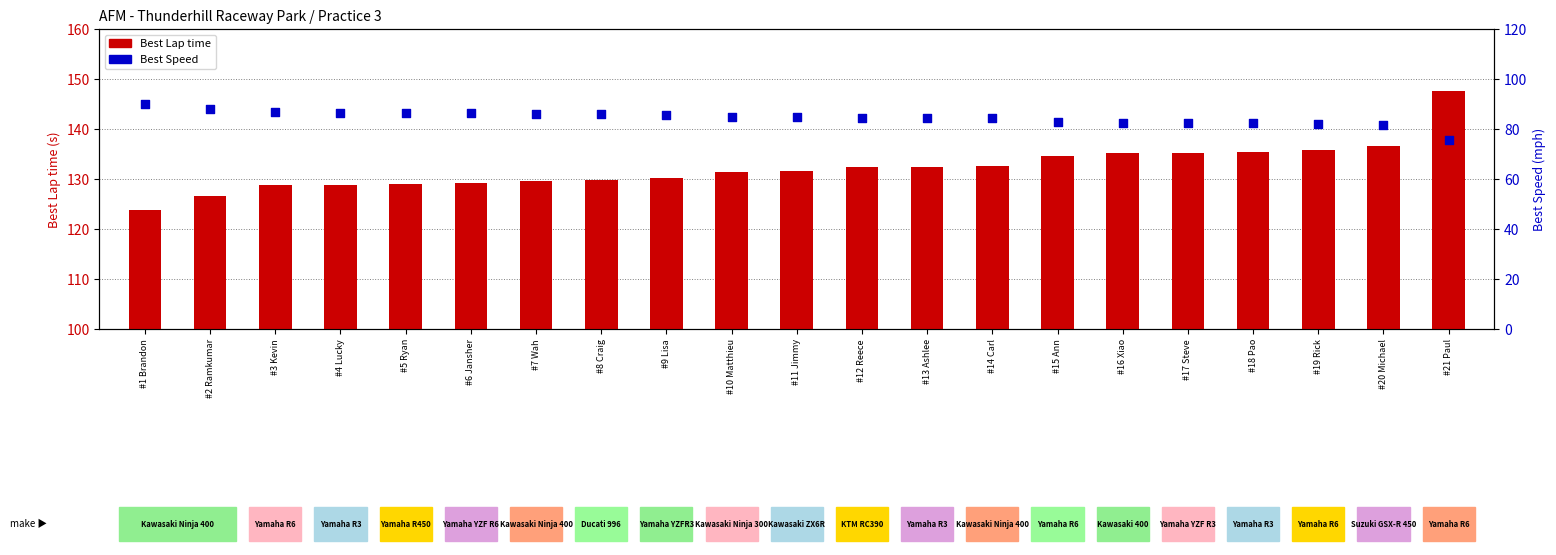

At which category is the sum across all series the highest?

#21 Paul